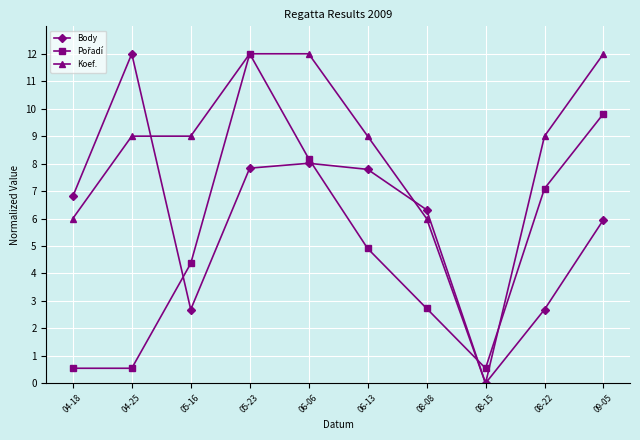

What is the difference between the highest and lowest values at 08-08?

3.6